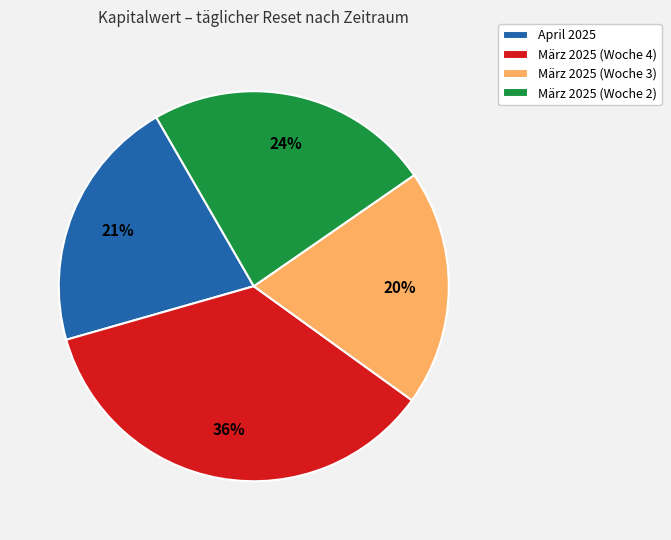

What percentage is the März 2025 (Woche 3) slice, to the nearest percent?

20%